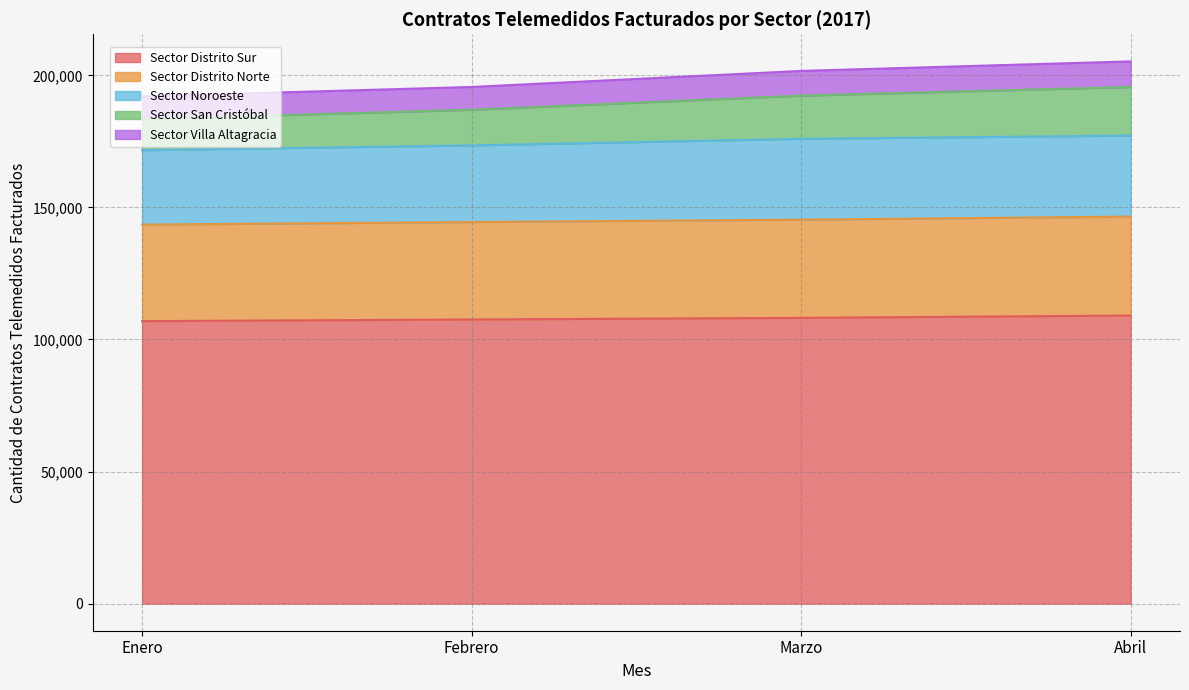

Read the Sector Noroeste value at Marzo, to the nearest 10.

30620